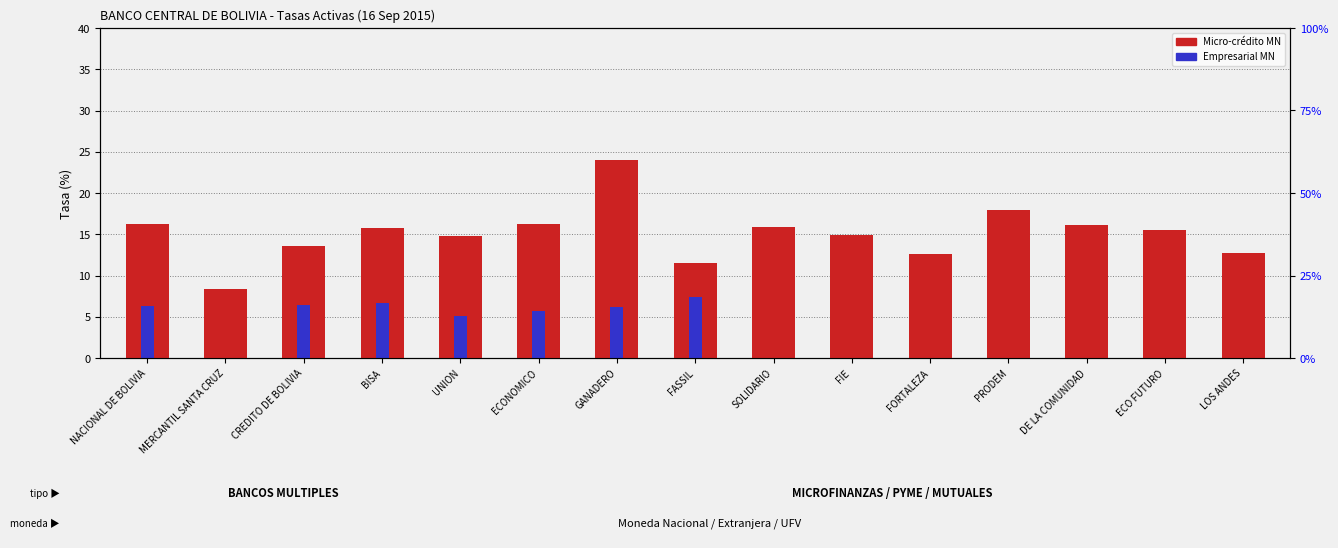

At which category is the sum across all series the highest?

GANADERO